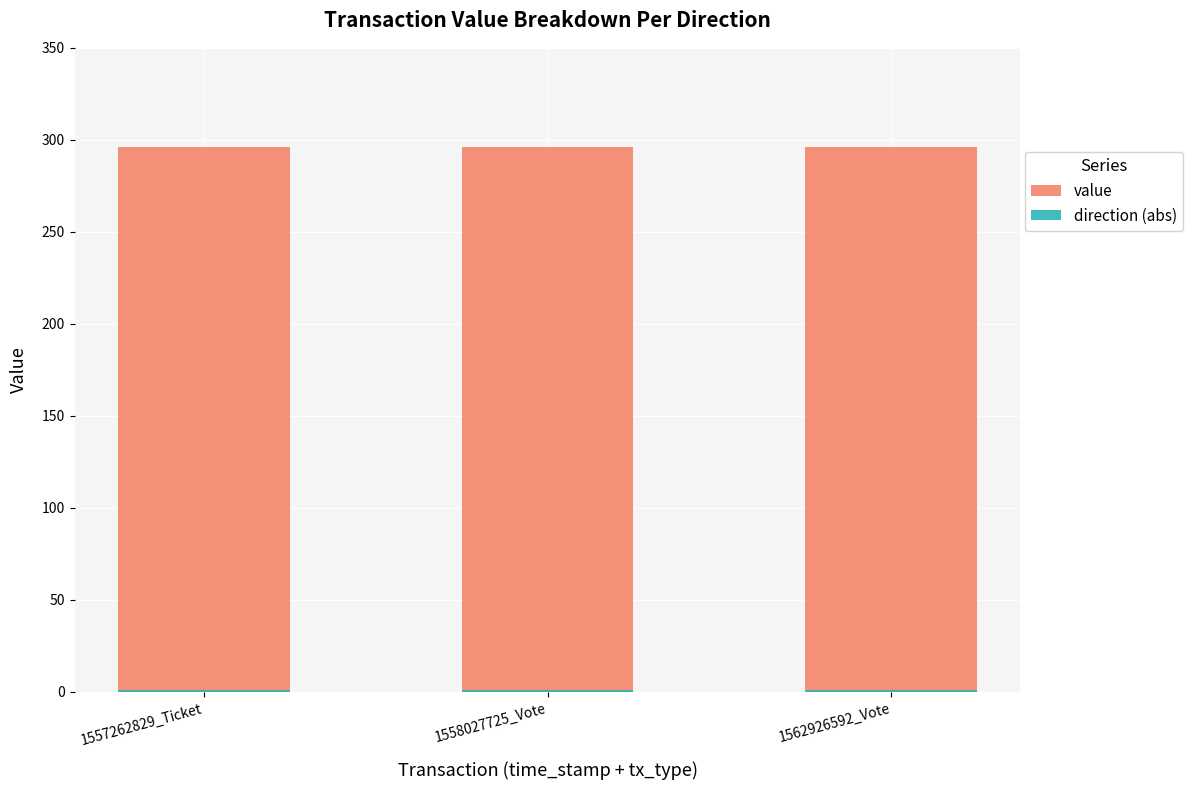

What is the minimum value for direction (abs)?

1.0